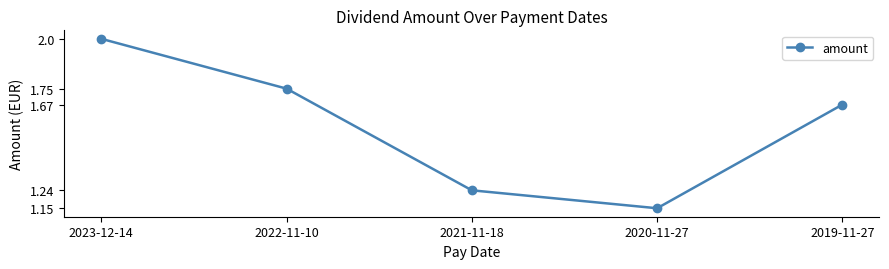

List the labels in order of value, smallest first.

2020-11-27, 2021-11-18, 2019-11-27, 2022-11-10, 2023-12-14